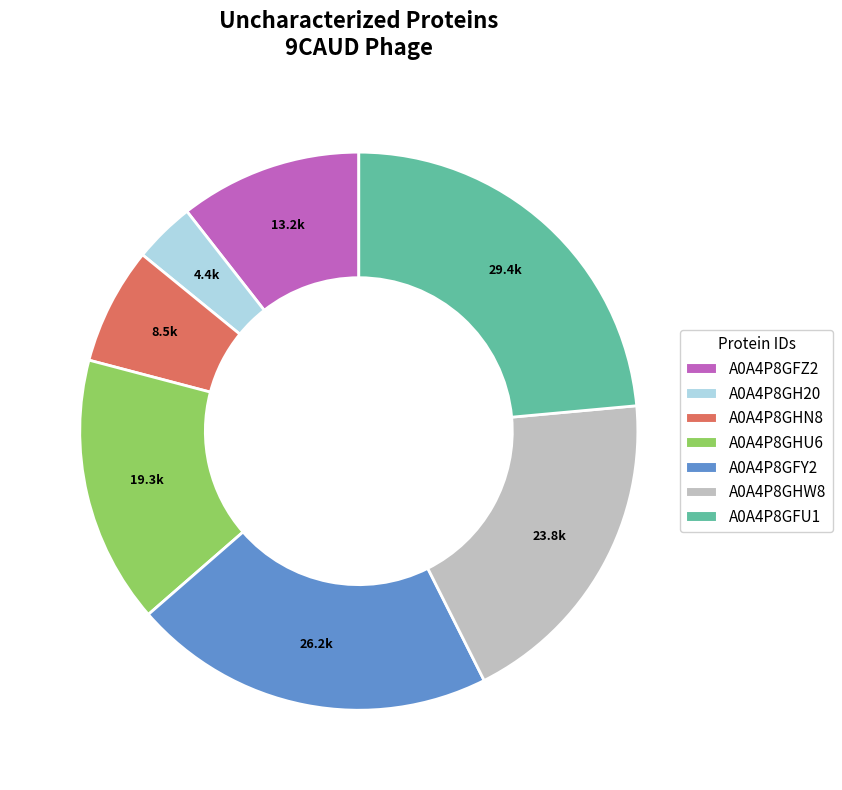

Between A0A4P8GFY2 and A0A4P8GHN8, which is larger?

A0A4P8GFY2